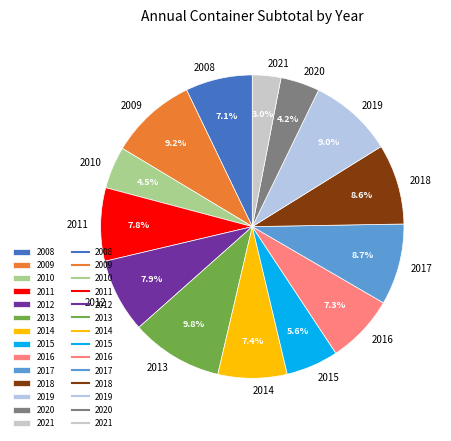

What percentage do 2020 and 2011 together represent?

12.0%